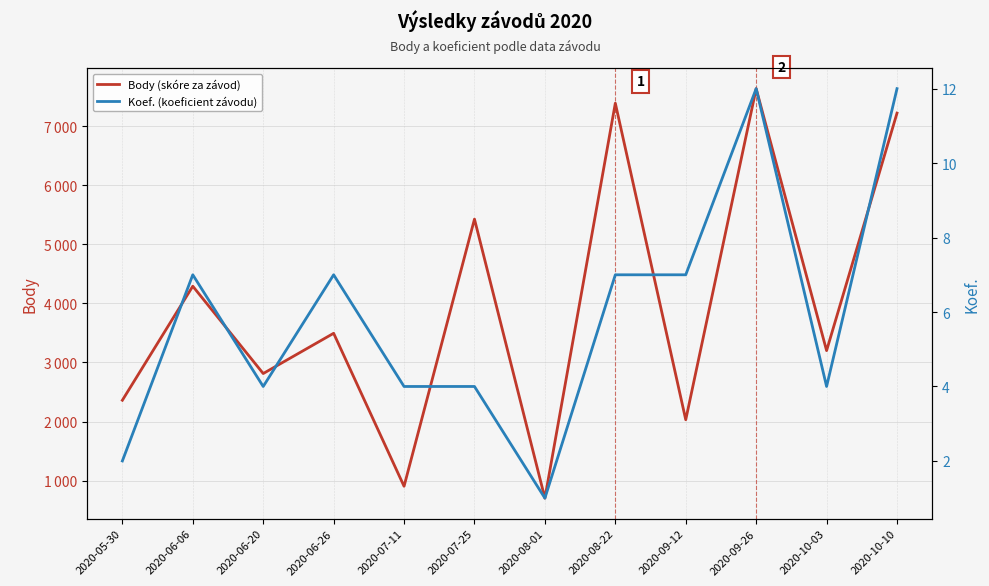

Which category has the lowest value across all series?

2020-08-01